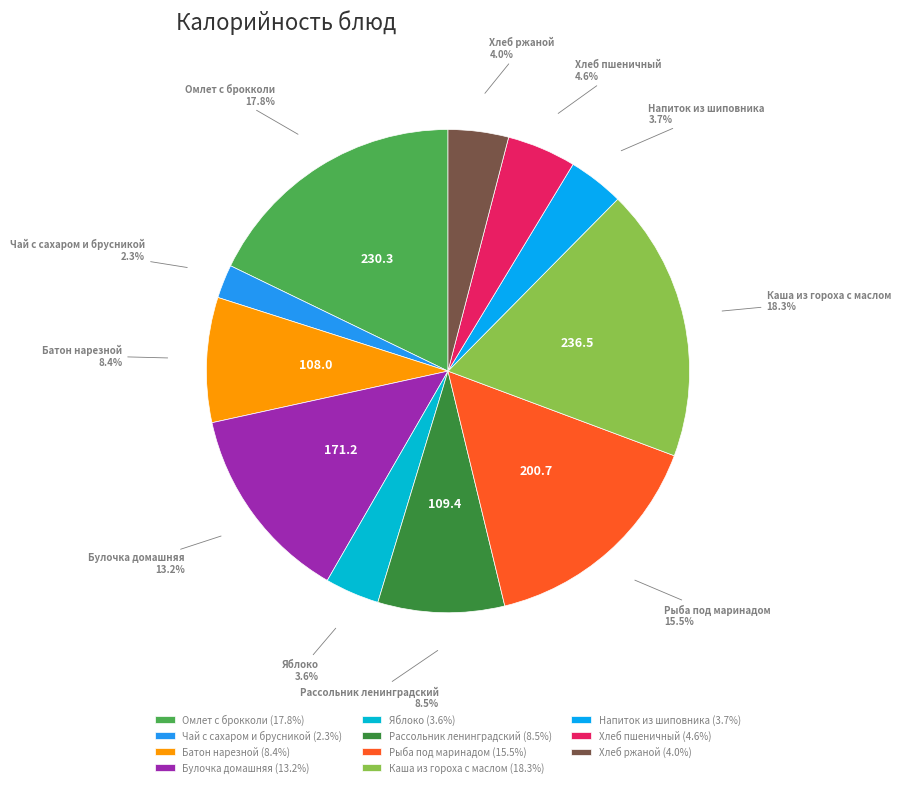

Count the number of slices in the pie.

11